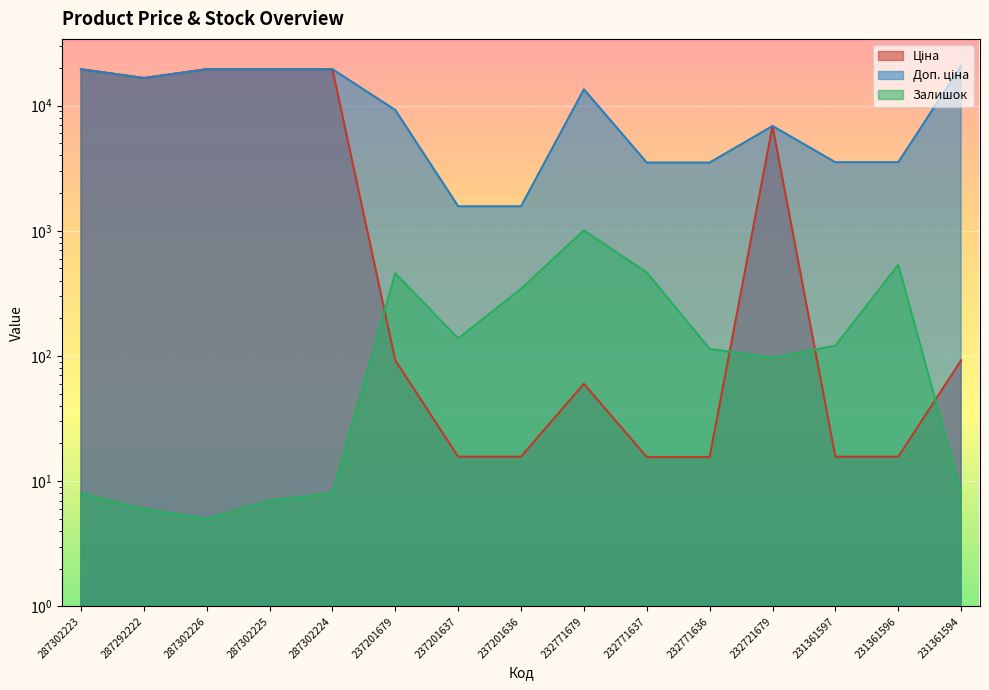

What is the minimum value for Залишок?

5.0